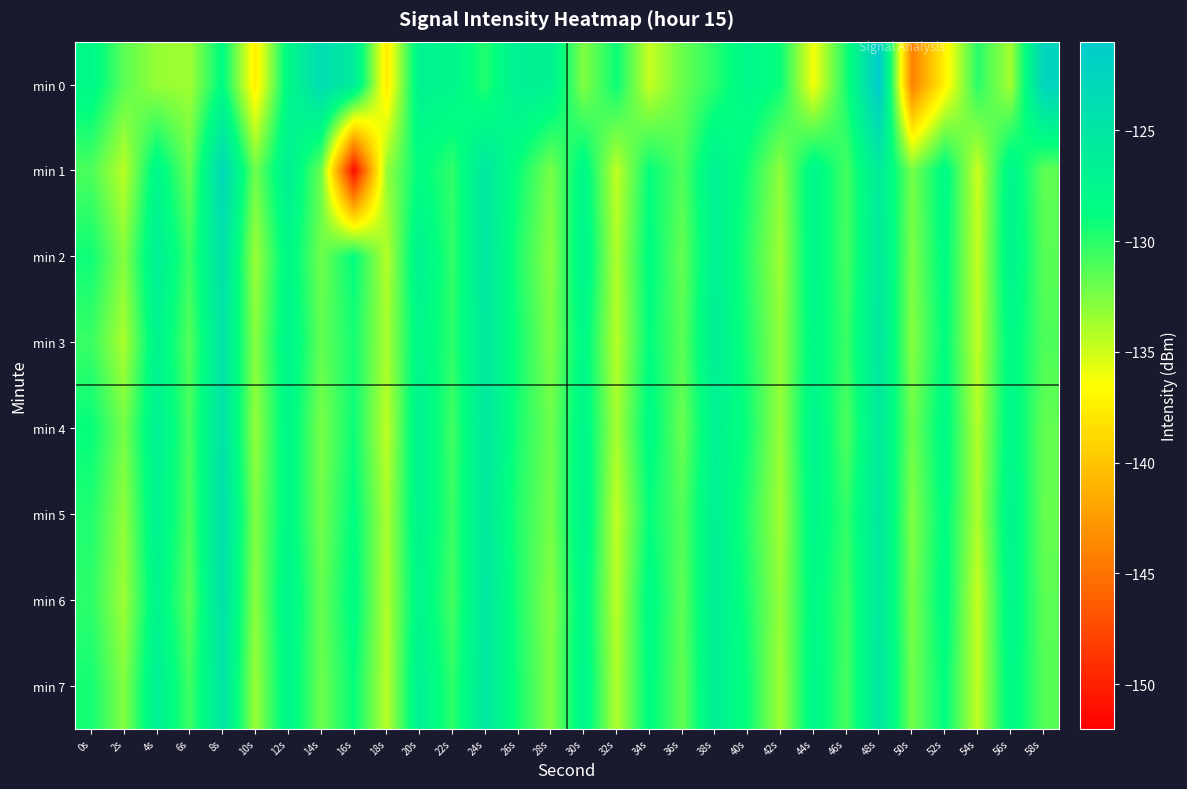

What is the total value across all series at 4s?

-1021.8